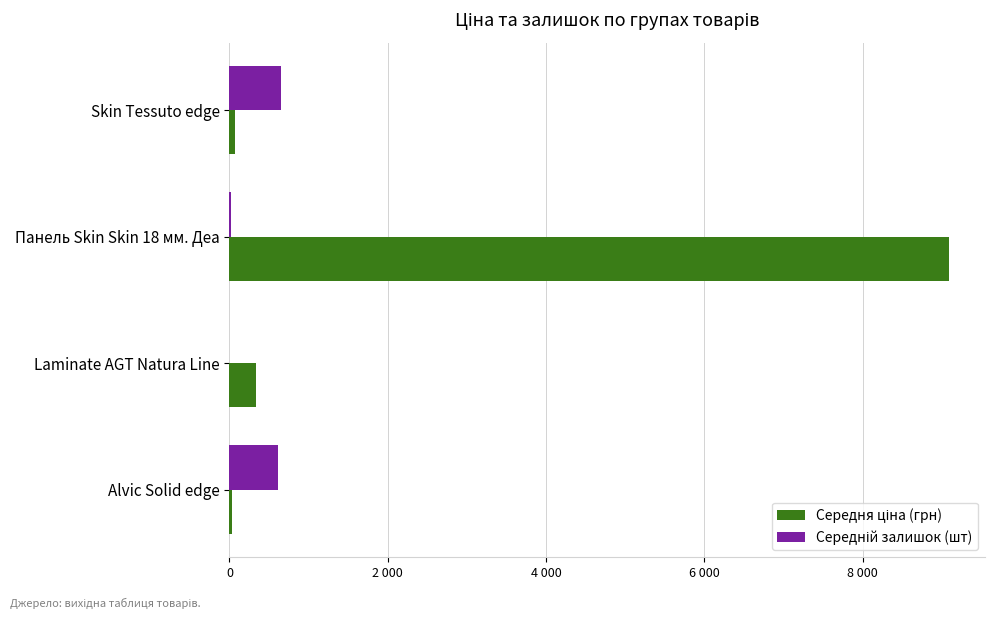

Rank the series by their maximum value, from highest to lowest.

Середня ціна (грн), Середній залишок (шт)